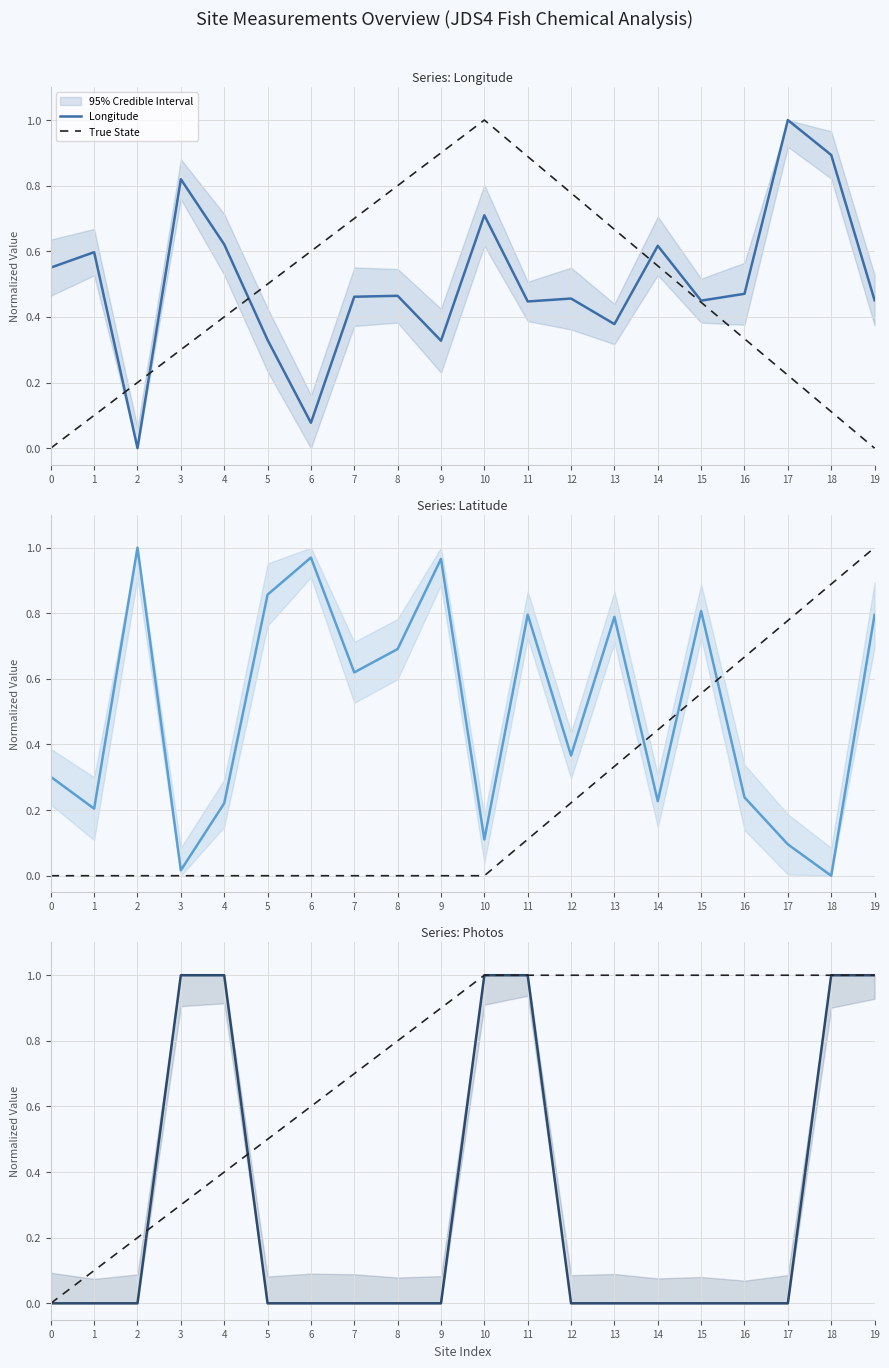

True or false: Latitude and Photos cross at least once.

True